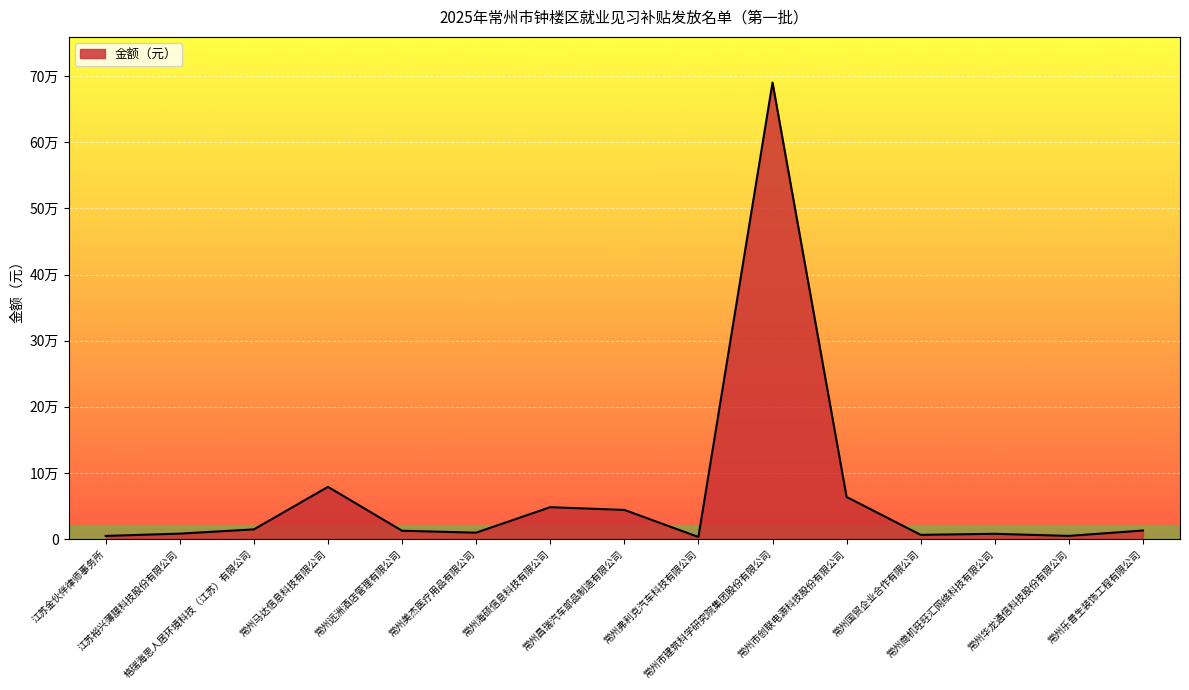

What position from the left is 常州马达信息科技有限公司?

4